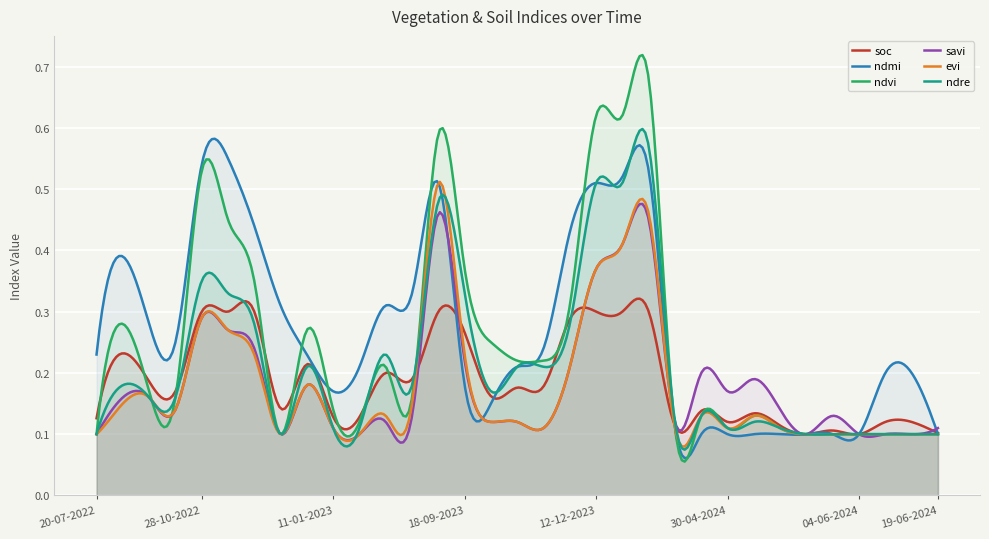

What is the difference between the maximum and minimum values in the savi series?

0.4